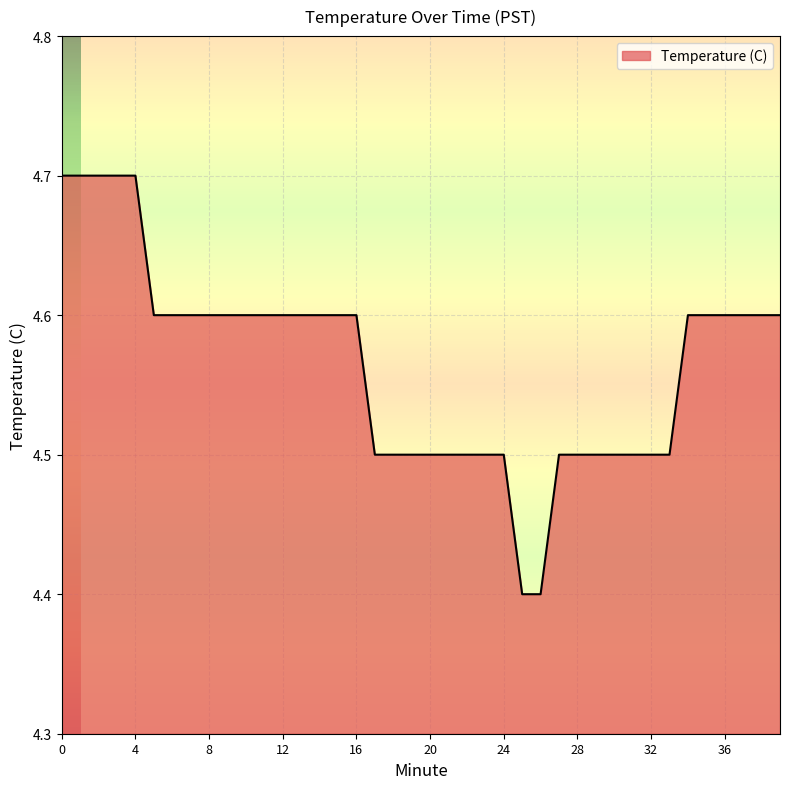

Reading left to right, extract all data points from this chart.

4.7	4.7	4.7	4.7	4.7	4.6	4.6	4.6	4.6	4.6	4.6	4.6	4.6	4.6	4.6	4.6	4.6	4.5	4.5	4.5	4.5	4.5	4.5	4.5	4.5	4.4	4.4	4.5	4.5	4.5	4.5	4.5	4.5	4.5	4.6	4.6	4.6	4.6	4.6	4.6